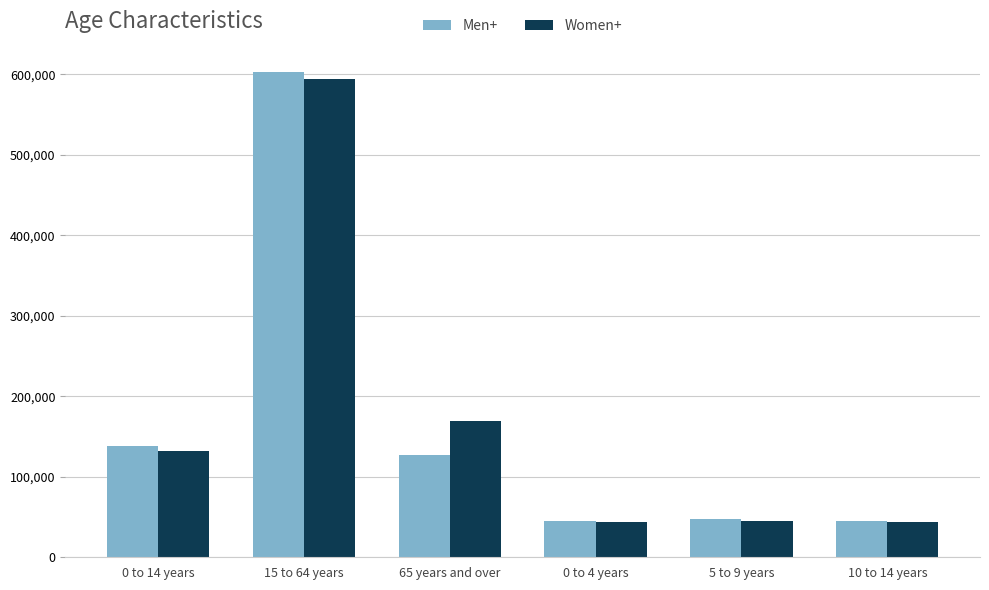

What is the lowest value of the Men+ series?

45220